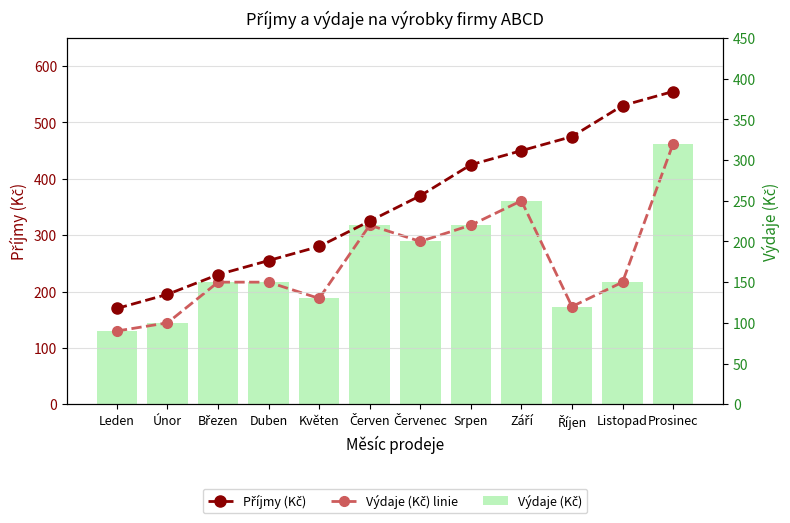

How many values in the Příjmy (Kč) series exceed 370?

5